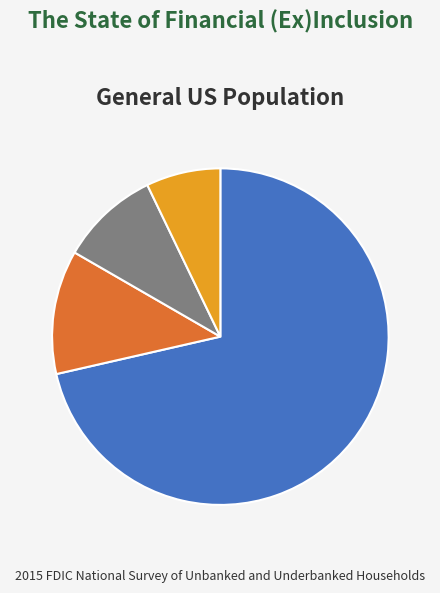

Does any single category account for the majority?

Yes